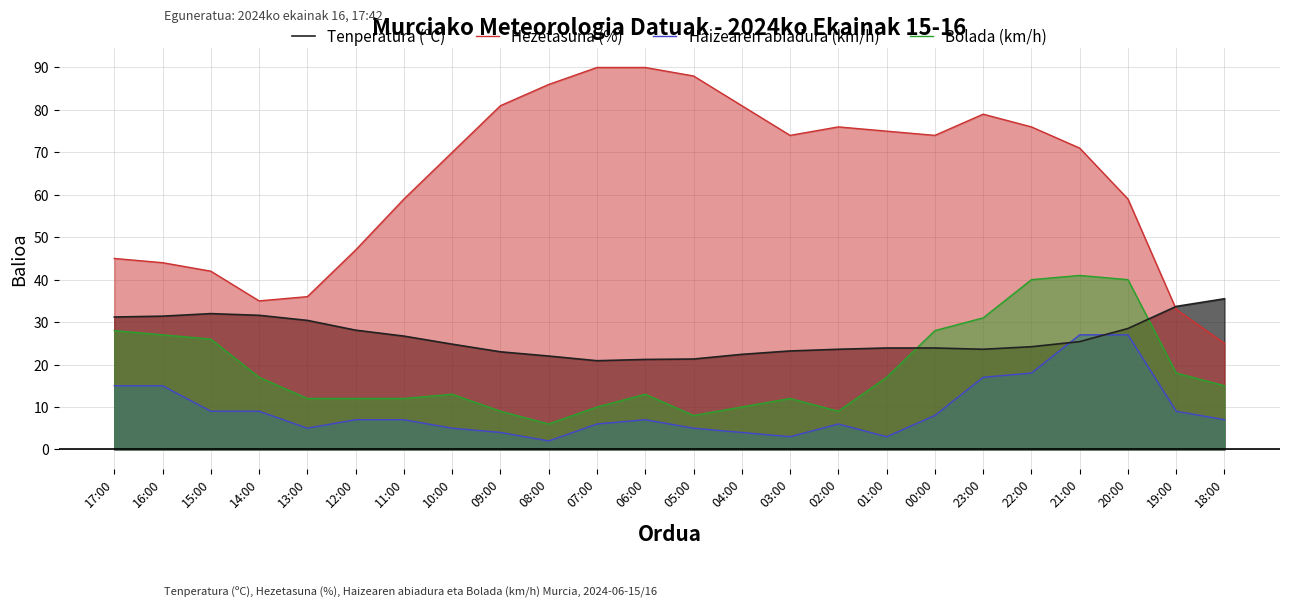

What is the smallest value displayed?

2.0